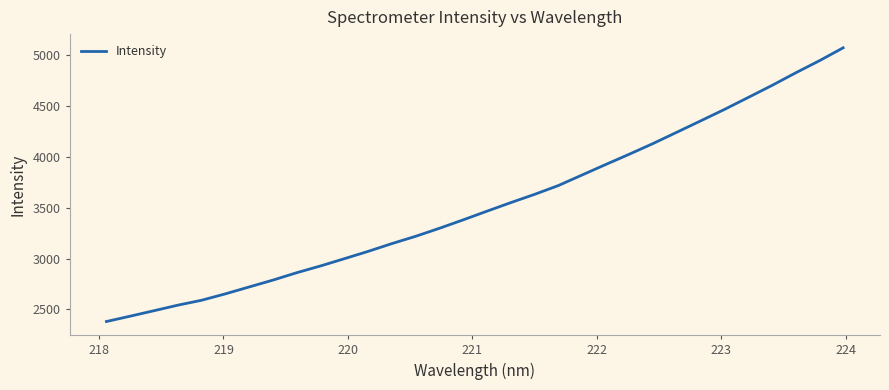

What is the minimum value shown in the chart?

2381.8